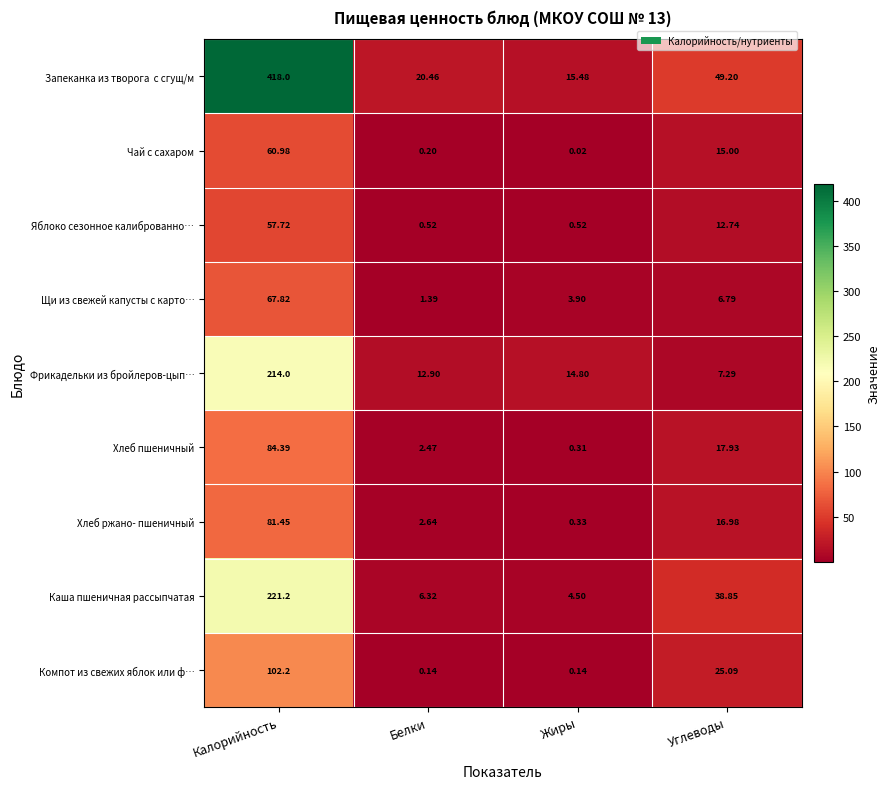

Which label corresponds to the smallest value in the chart?

Жиры